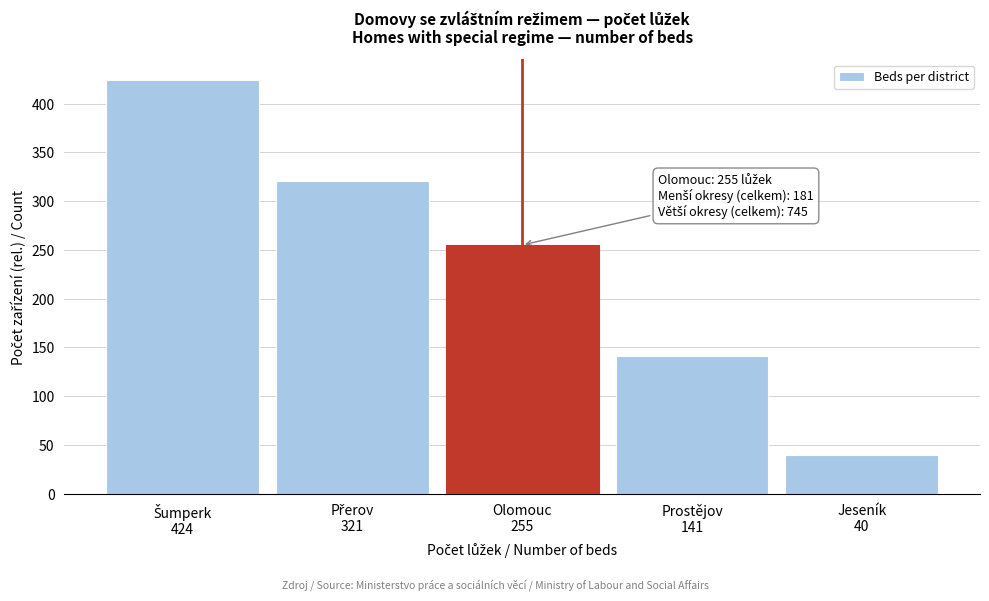

Reading right to left, list all the values displayed in this chart.

40	141	255	321	424